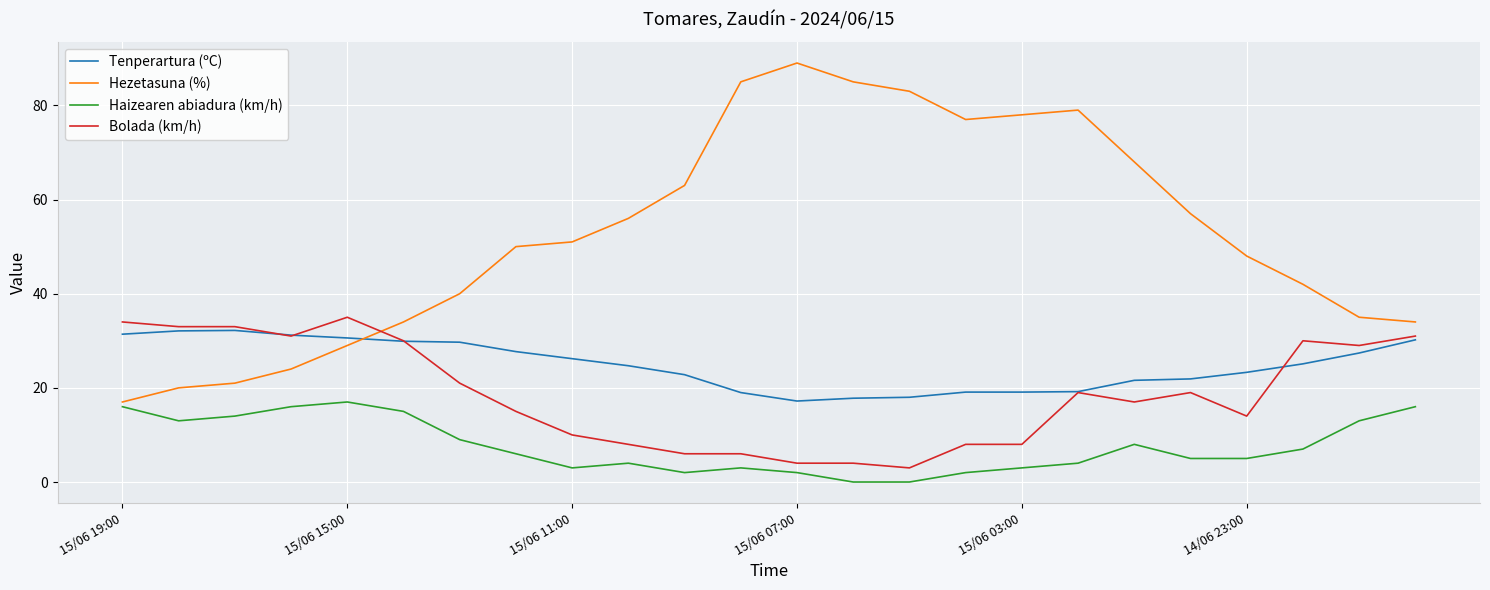

True or false: Tenperartura (ºC) and Haizearen abiadura (km/h) intersect in this chart.

False